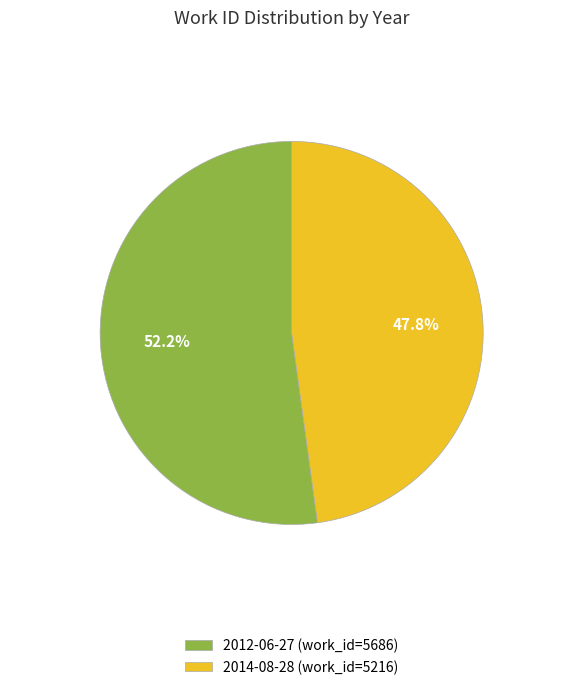

To the nearest percent, what is the combined percentage of 2012-06-27 and 2014-08-28?

100%